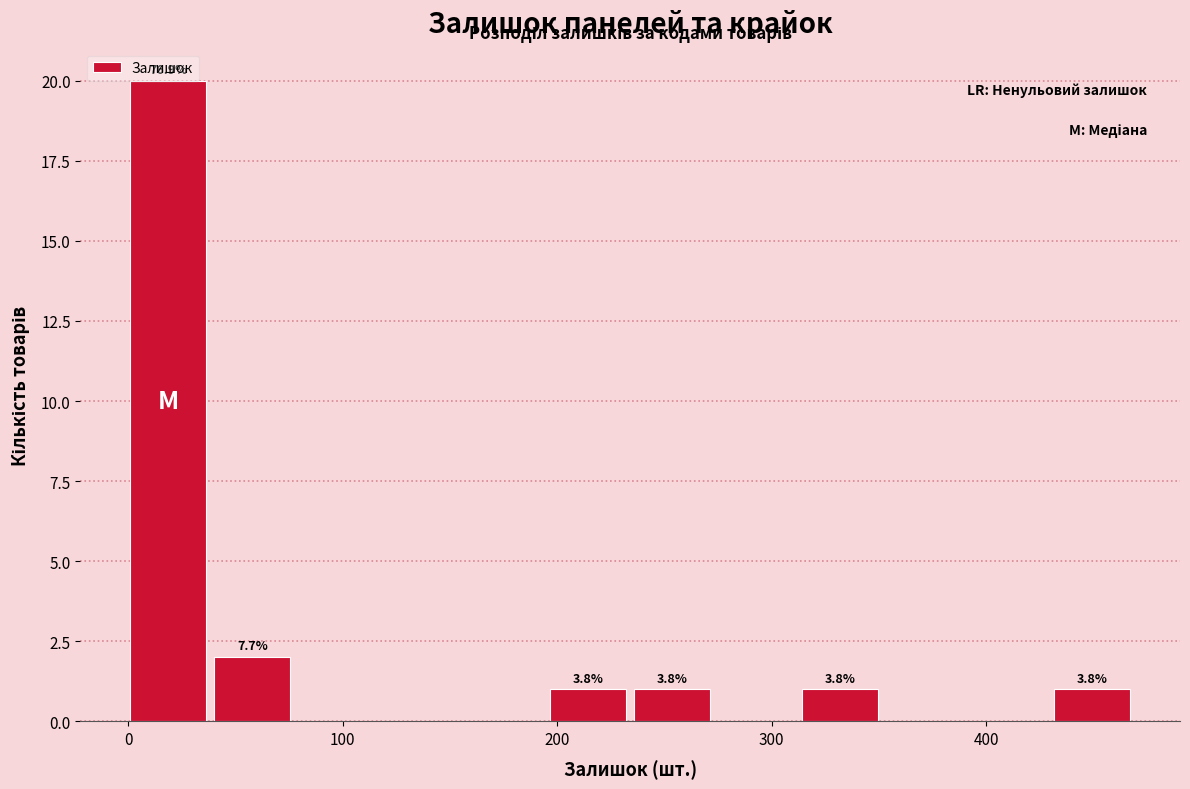

Read against the x-axis, roughly where is the centre of the tallest bar?

20